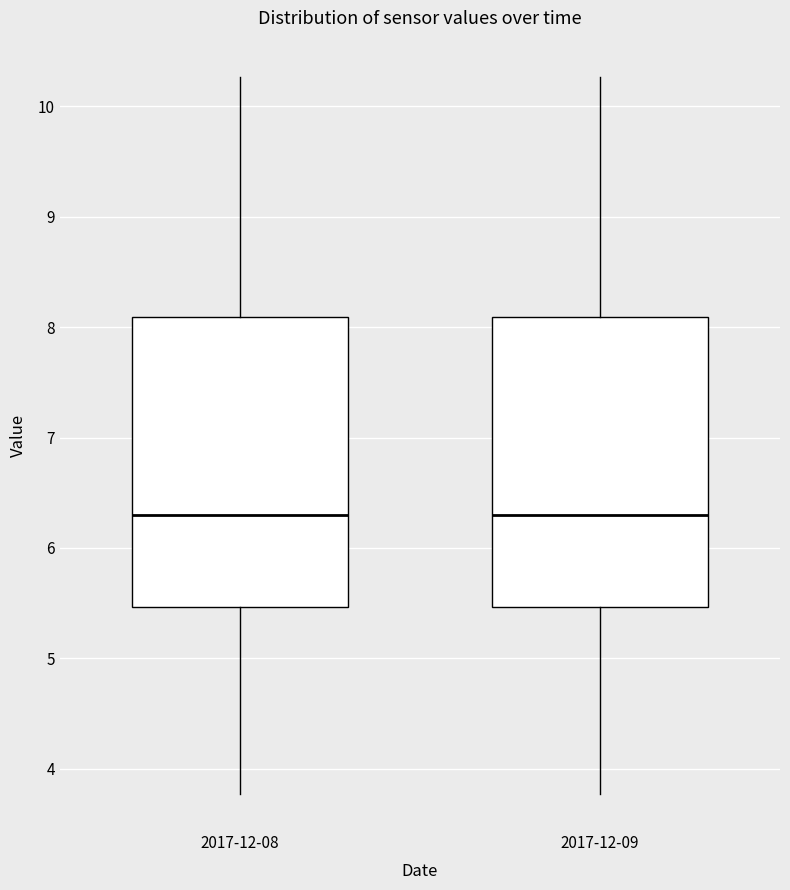

Reading left to right, read every box against the y-axis: the position of its median line, the range the box covers, and the ends of its whiskers. The values are not printed on the chart, so give them approximately, as read against the axis.

2017-12-08: median 6.3, box 5.5 to 8.1, whiskers 3.8 to 10.3
2017-12-09: median 6.3, box 5.5 to 8.1, whiskers 3.8 to 10.3